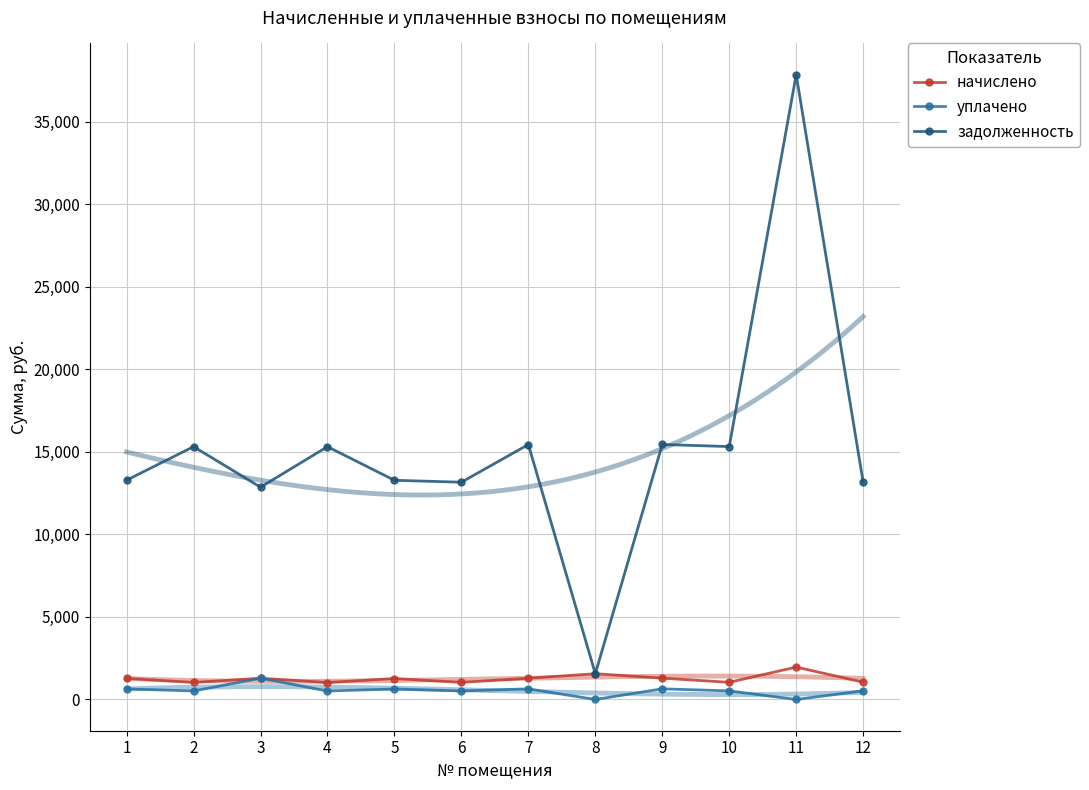

How many lines are shown in the chart?

3